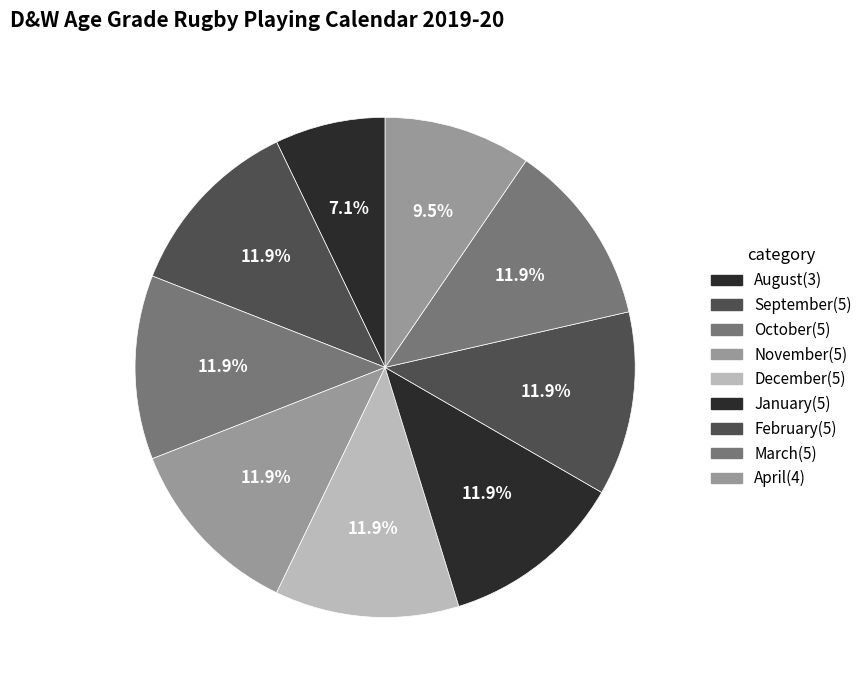

How many segments does this pie chart have?

9